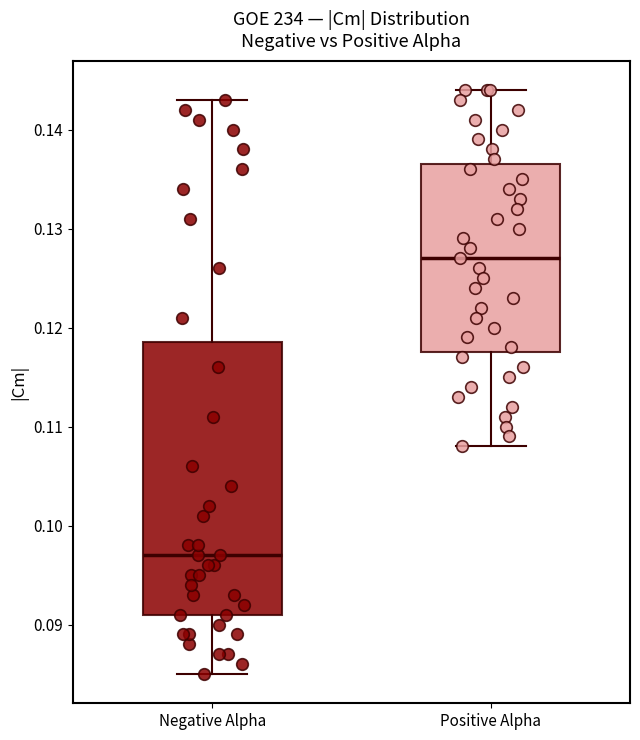

Reading left to right, read every box against the y-axis: the position of its median line, the range the box covers, and the ends of its whiskers. The values are not printed on the chart, so give them approximately, as read against the axis.

Negative Alpha: median 0.097, box 0.091 to 0.119, whiskers 0.085 to 0.143
Positive Alpha: median 0.127, box 0.118 to 0.137, whiskers 0.108 to 0.144